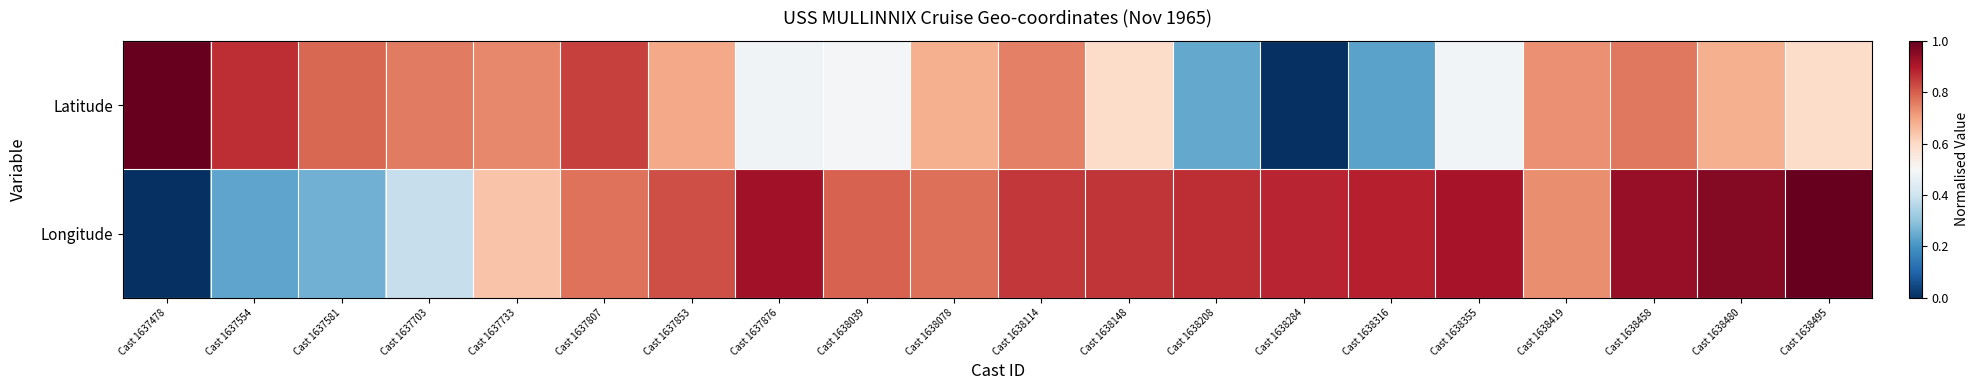

List the series in order of their peak value, highest first.

Latitude, Longitude